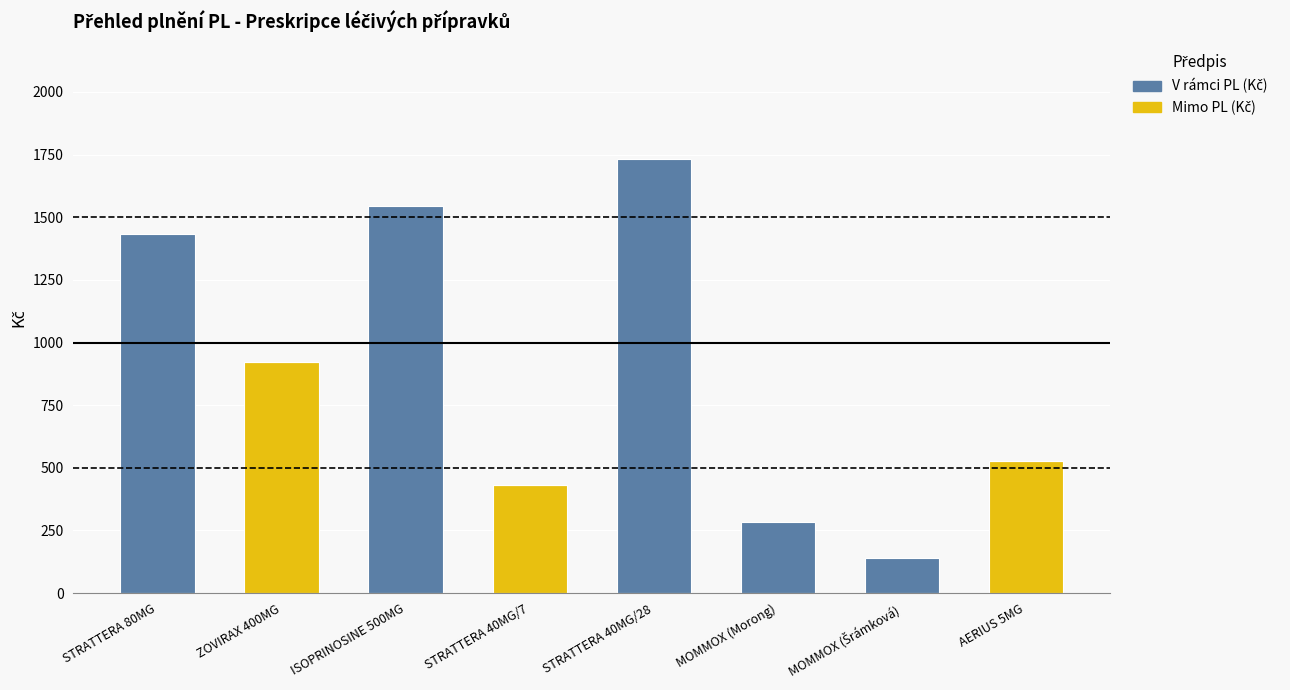

At which category is the sum across all series the highest?

STRATTERA 40MG/28